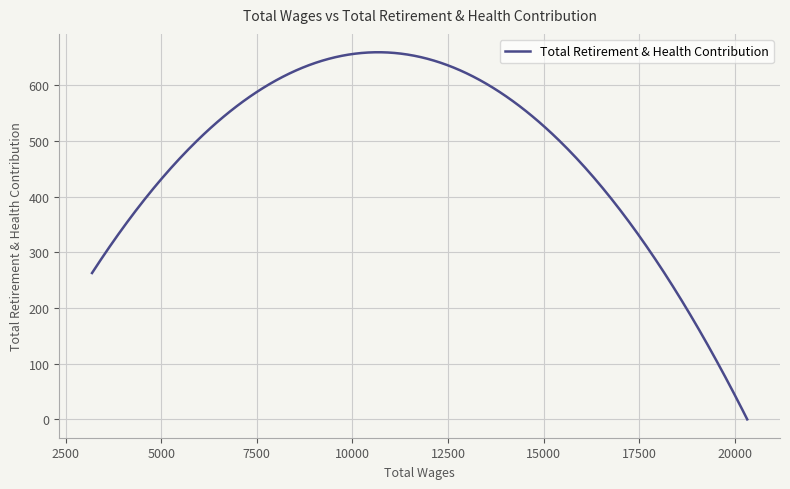

What is the maximum value shown in the chart?

659.7